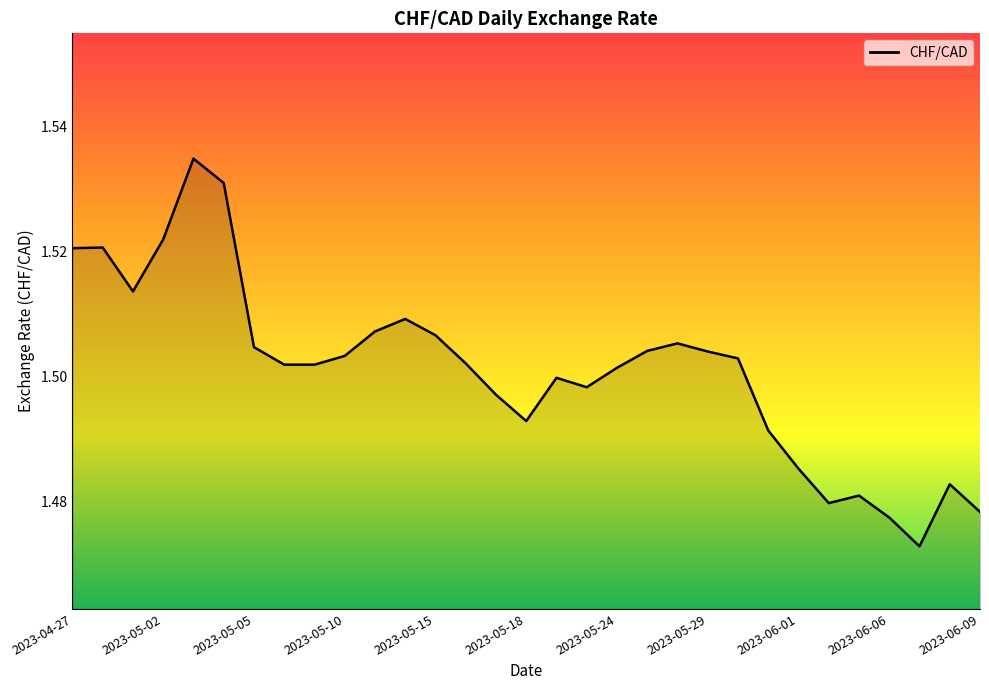

What is the smallest value displayed?

1.5